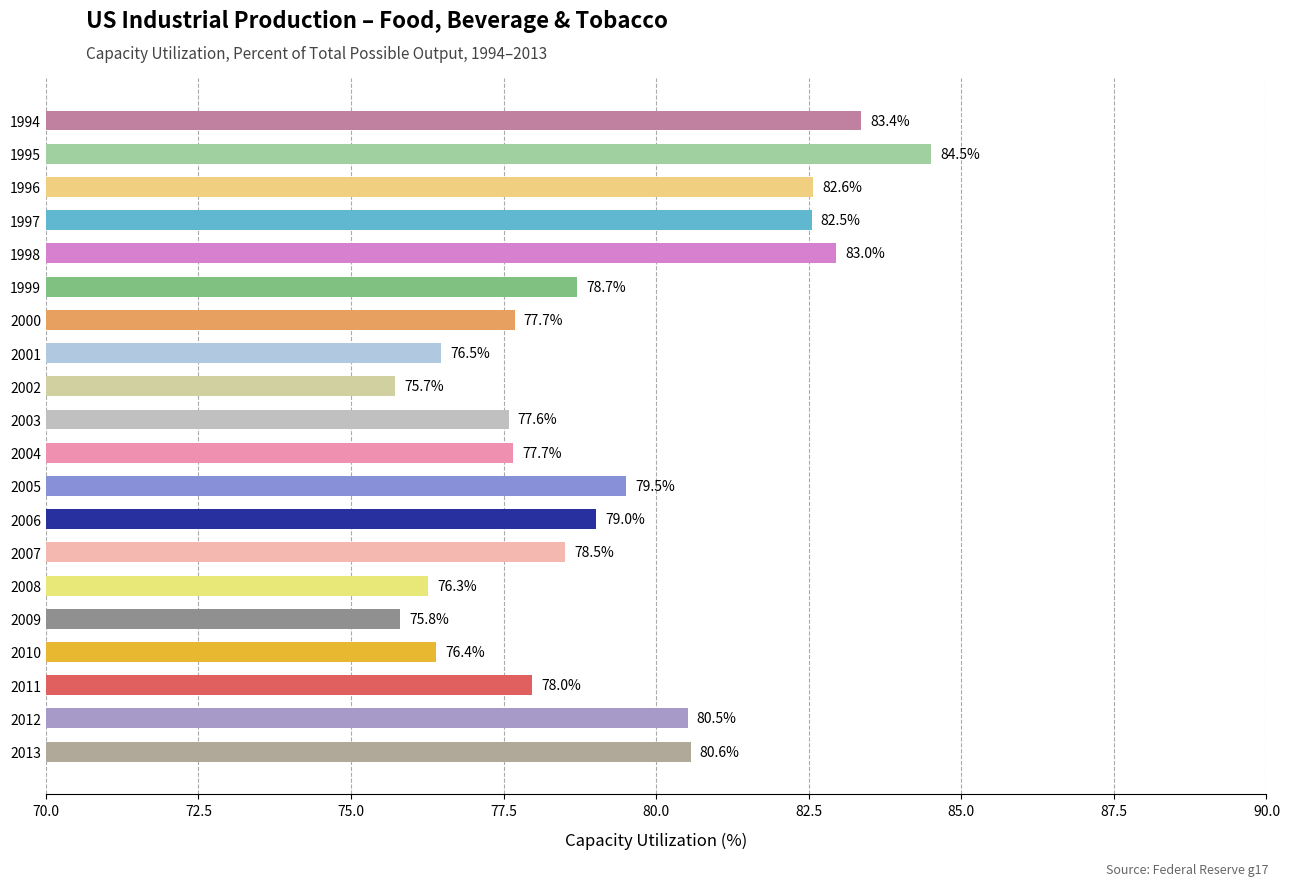

What is the difference between the second highest and minimum values?

7.6